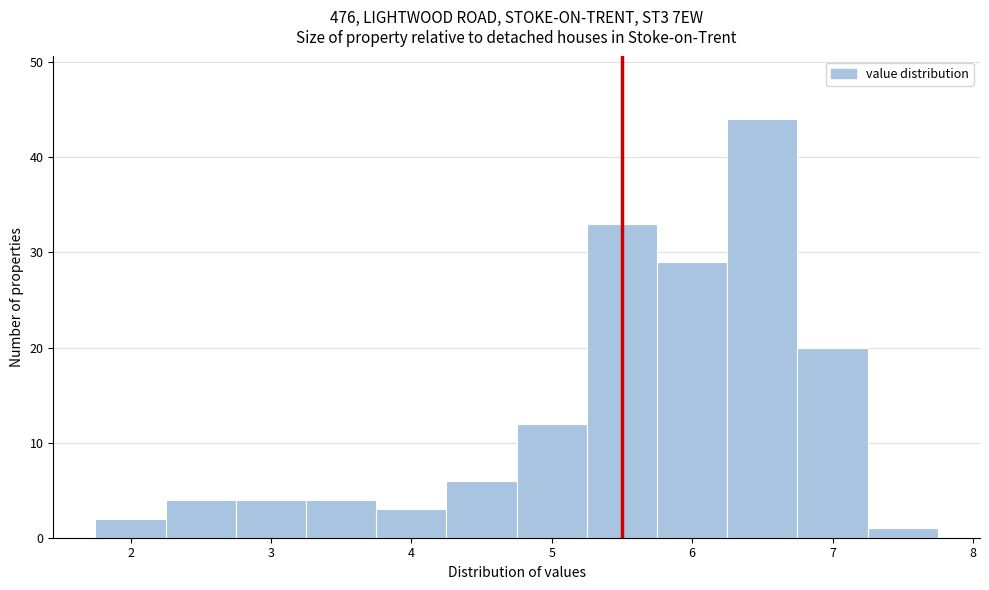

What is the height of the bar covering 4.75 to 5.25 on the x-axis? Neither the bar edges nor the heights are printed on the chart, so give them approximately, as read against the axes.

12